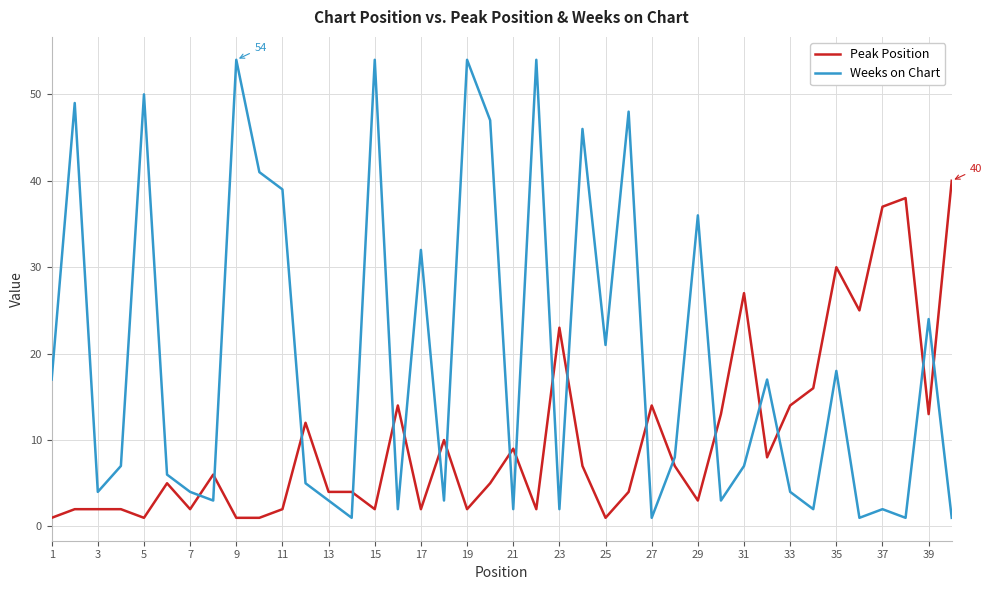

What is the average value of the Weeks on Chart series?

19